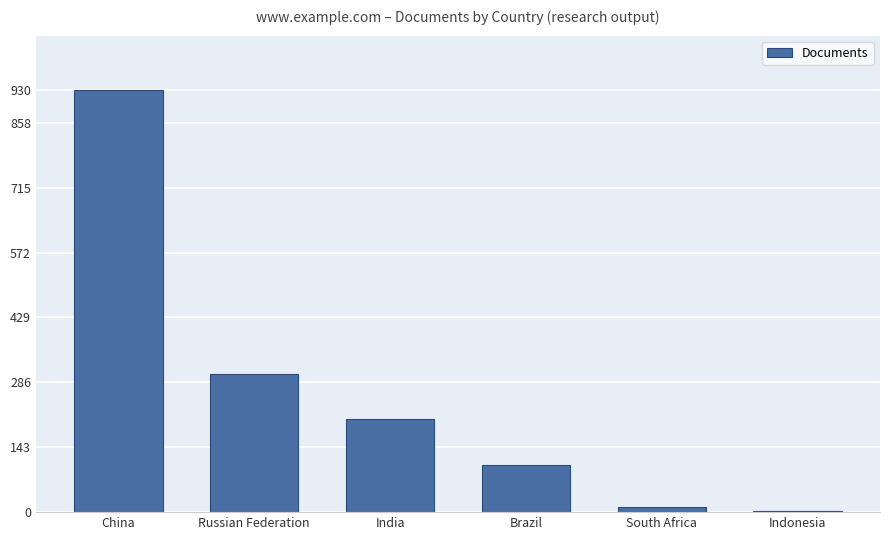

Reading right to left, transcribe all the data shown in this chart.

Indonesia=3	South Africa=12	Brazil=103	India=205	Russian Federation=305	China=930